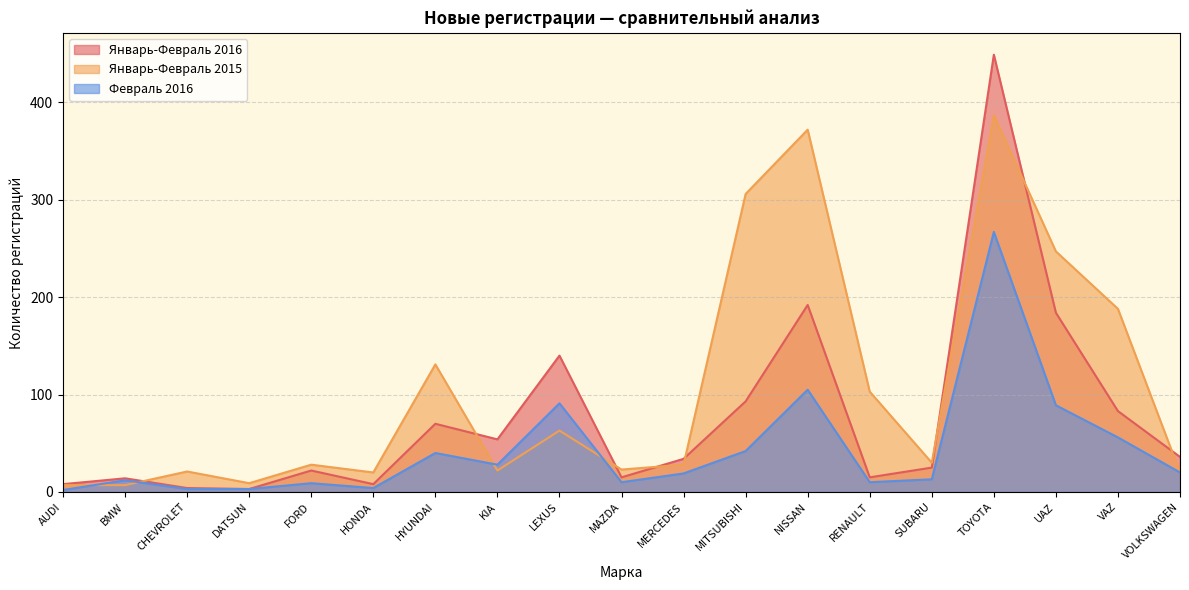

What is the value of the Февраль 2016 point at the 18th from the left?

56